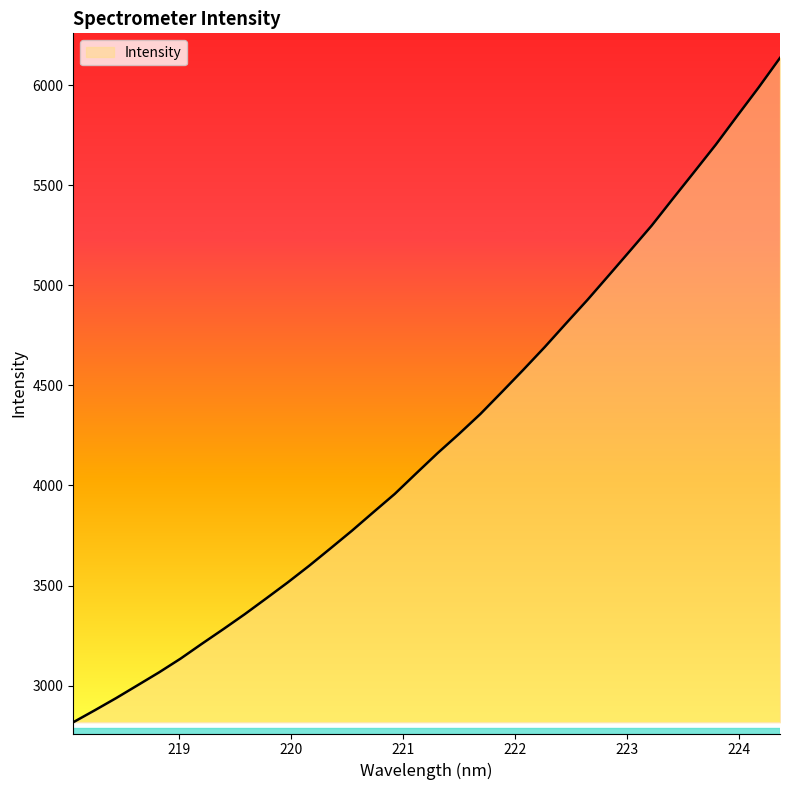

What is the minimum value shown in the chart?

2816.9